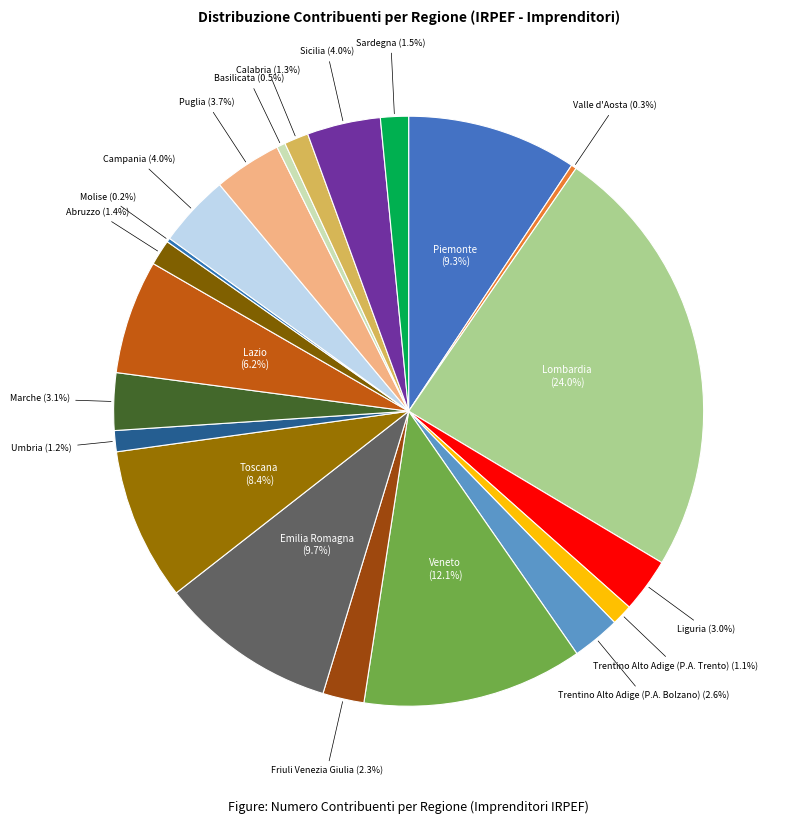

To the nearest percent, what is the average slice percentage?

5%